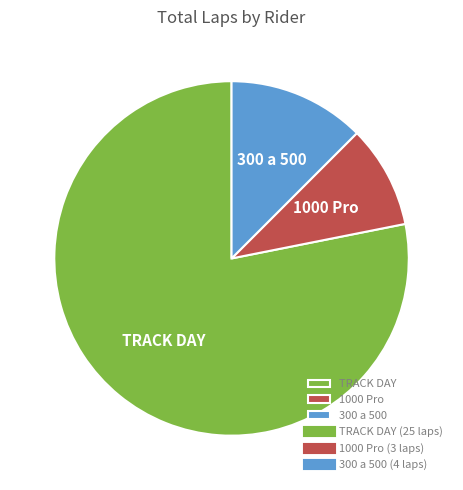

Is it true that TRACK DAY is 88% of the pie?

False